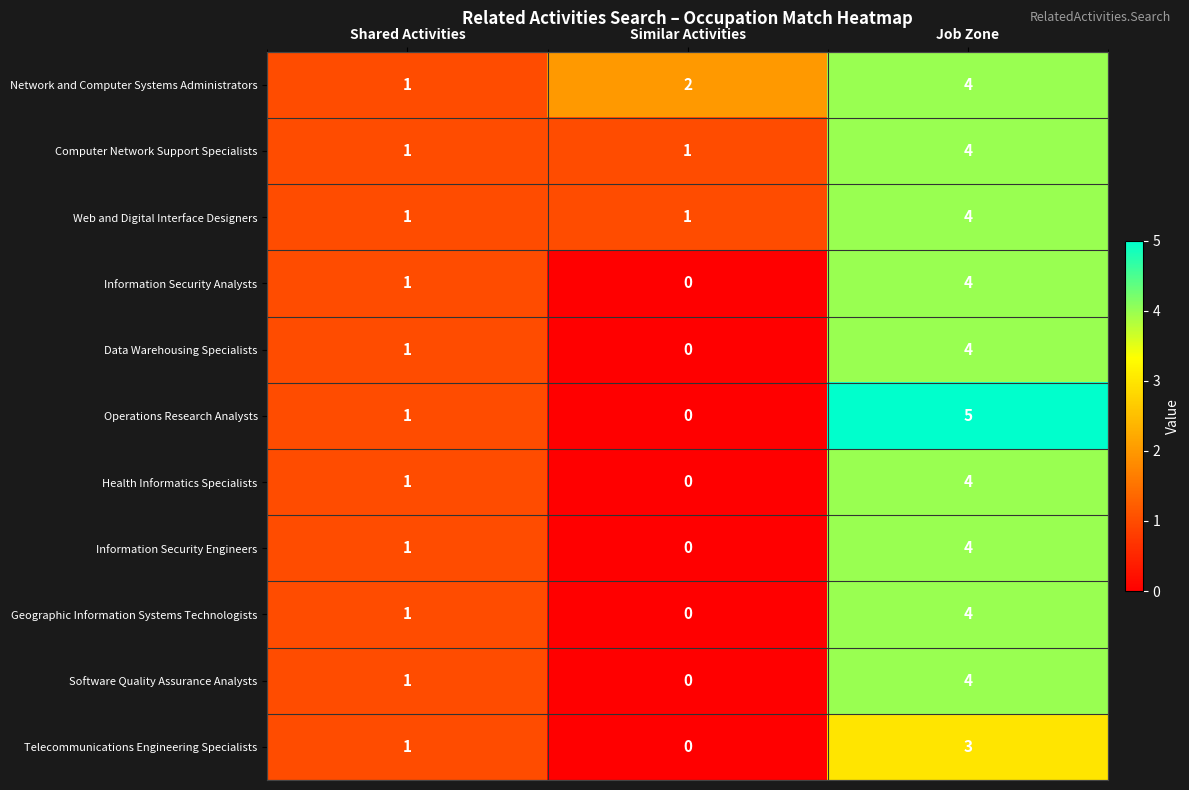

What is the difference between the maximum and minimum values in the Operations Research Analysts series?

5